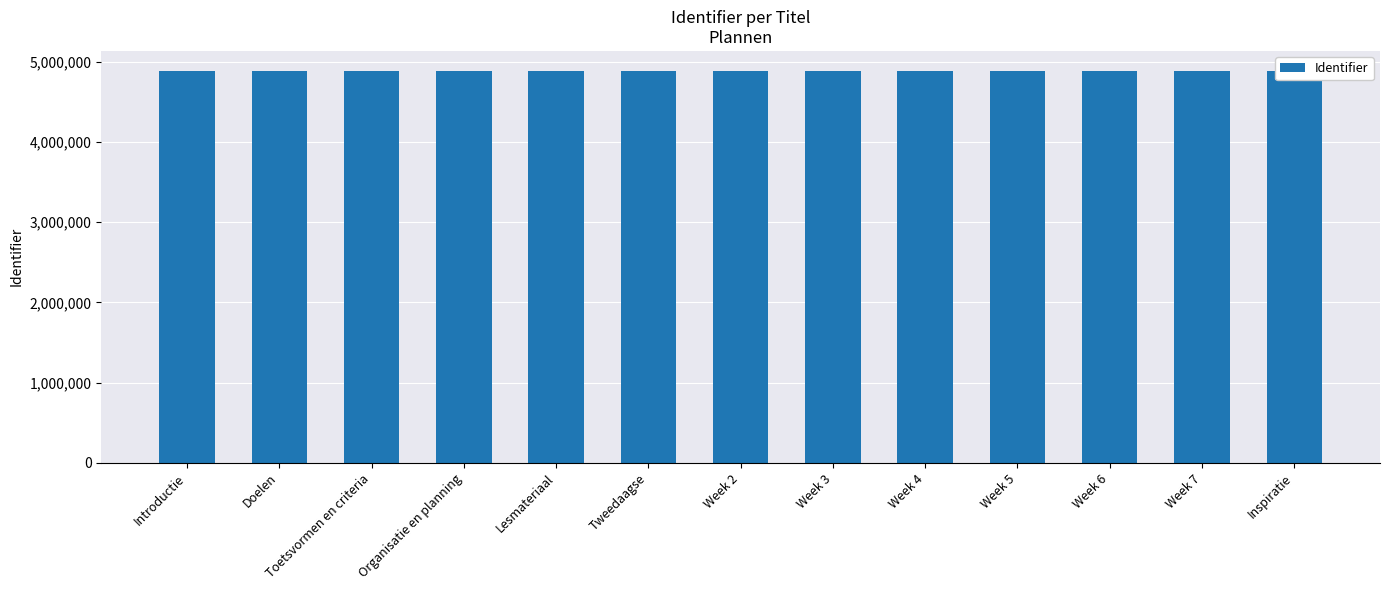

How many values are below 4891142?

6